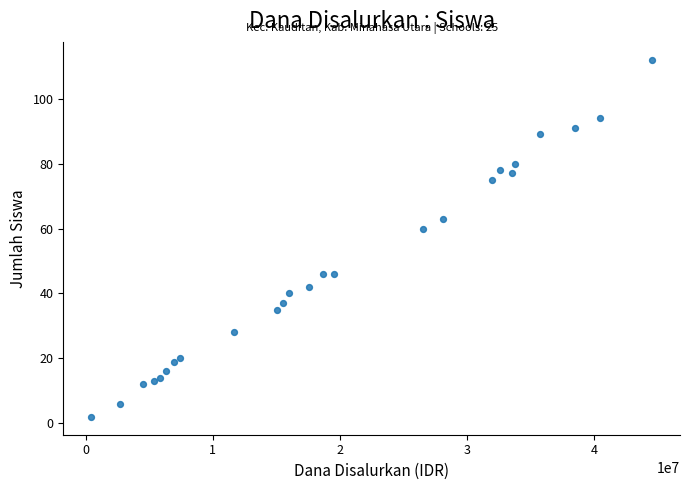

What Y value in the scatter plot is closest to 57?

60